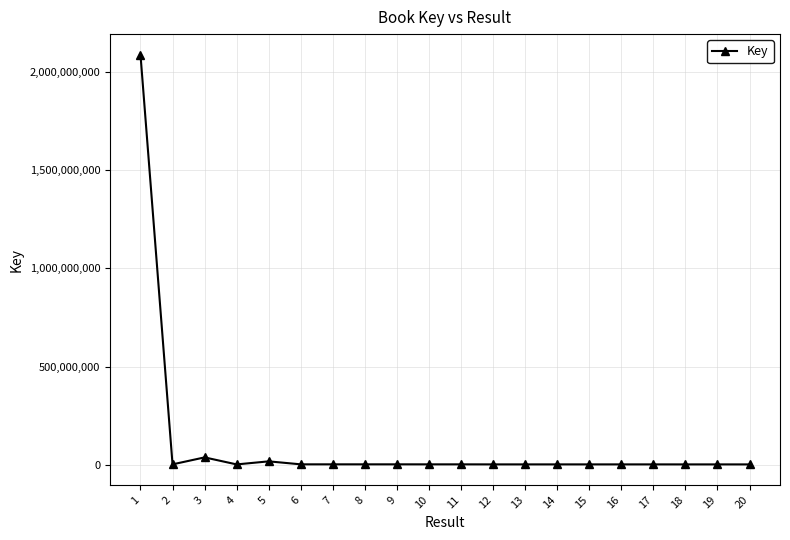

What is the difference between the maximum and minimum values?

2087019270